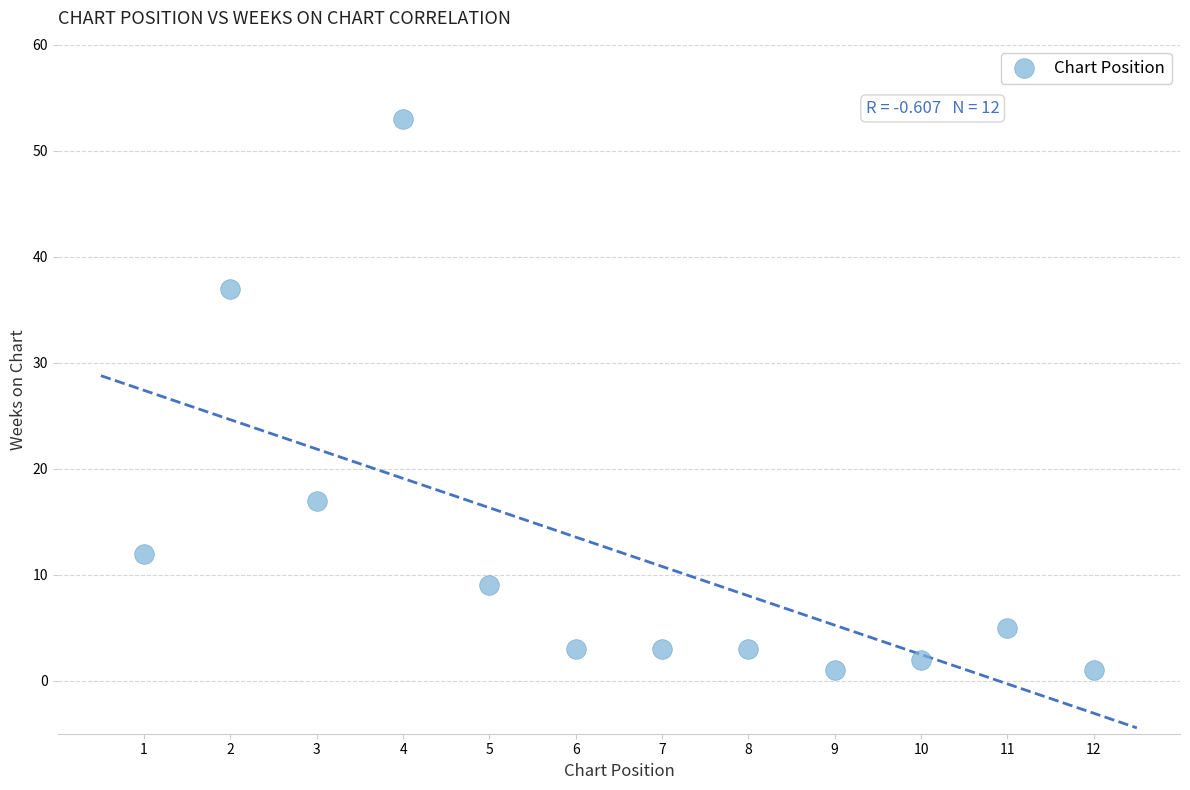

What is the range of X values (max minus min)?

11